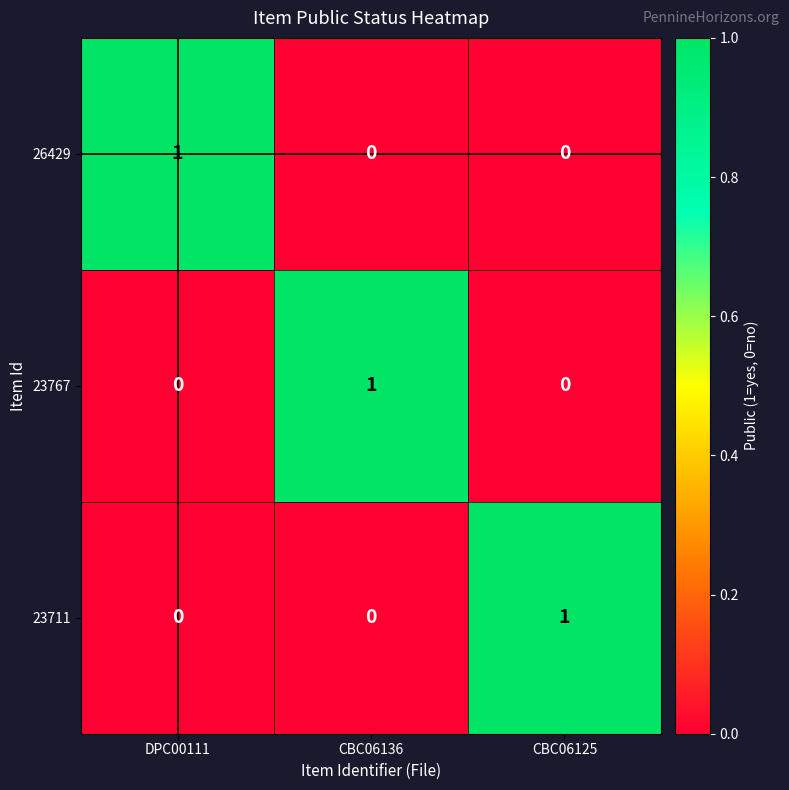

Reading left to right, transcribe all the data shown in this chart.

26429: DPC00111=1	CBC06136=0	CBC06125=0
23767: DPC00111=0	CBC06136=1	CBC06125=0
23711: DPC00111=0	CBC06136=0	CBC06125=1